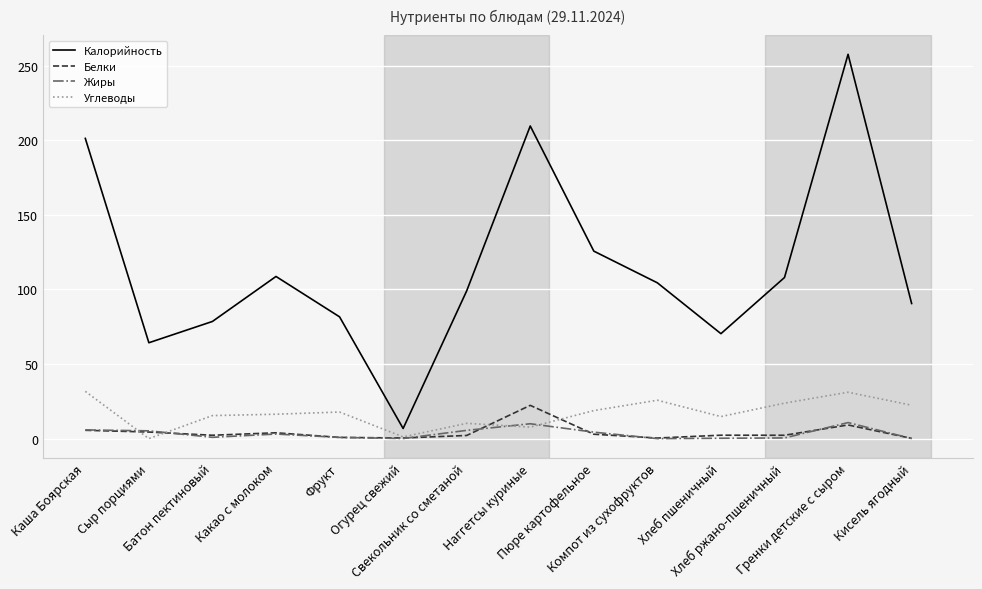

At which label does Жиры first exceed 3?

Каша Боярская